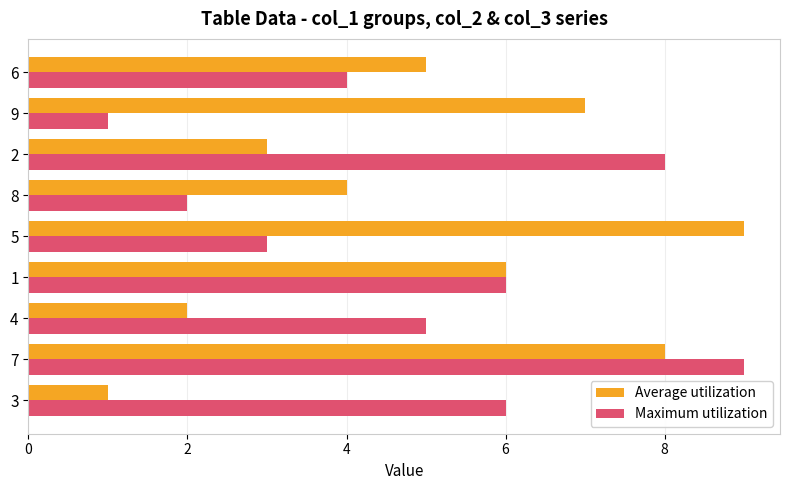

At which category is the sum across all series the highest?

7